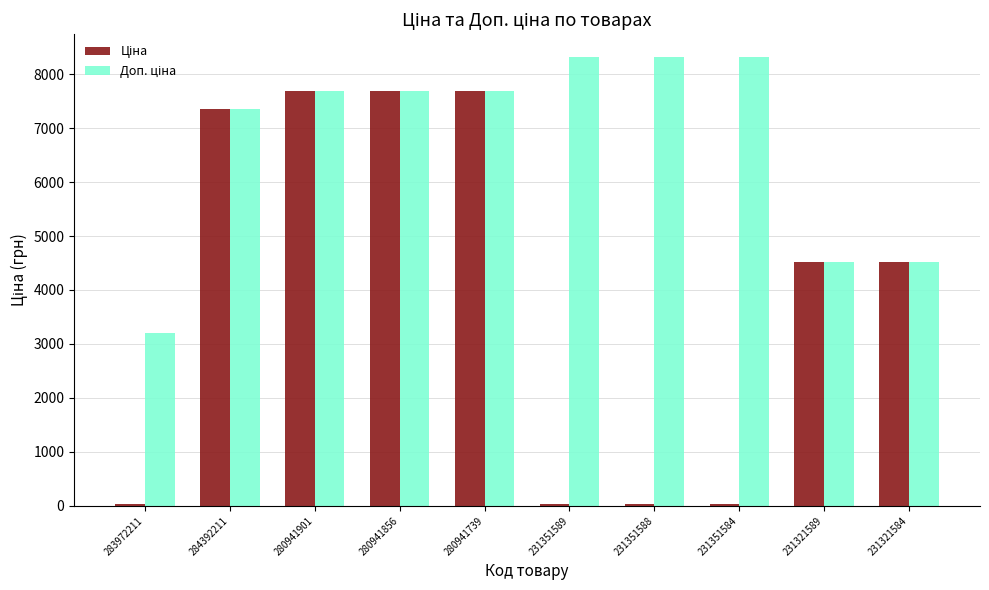

What is the label of the 5th bar from the right?

231351589